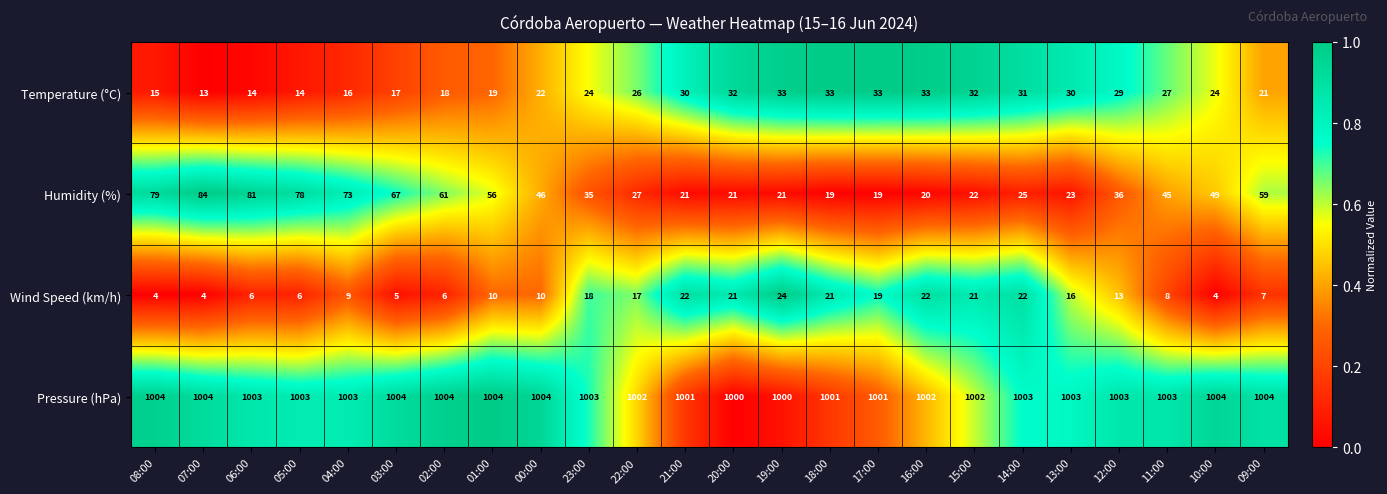

Which series has the largest range (max minus min)?

Humidity (%)